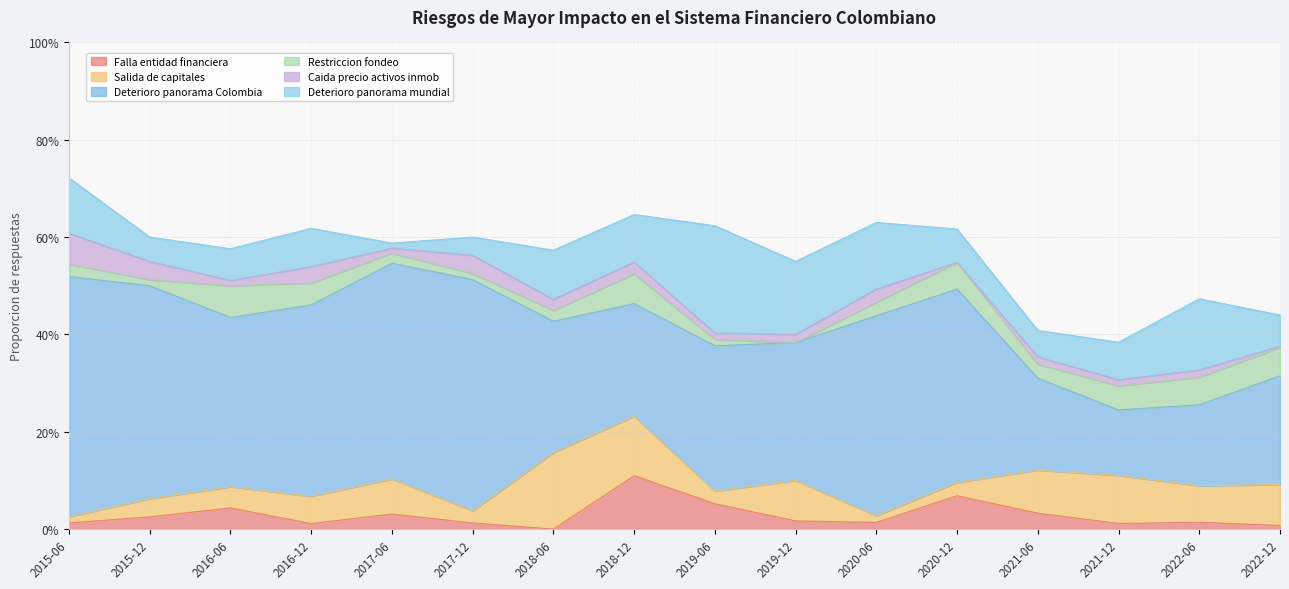

How many lines are shown in the chart?

6